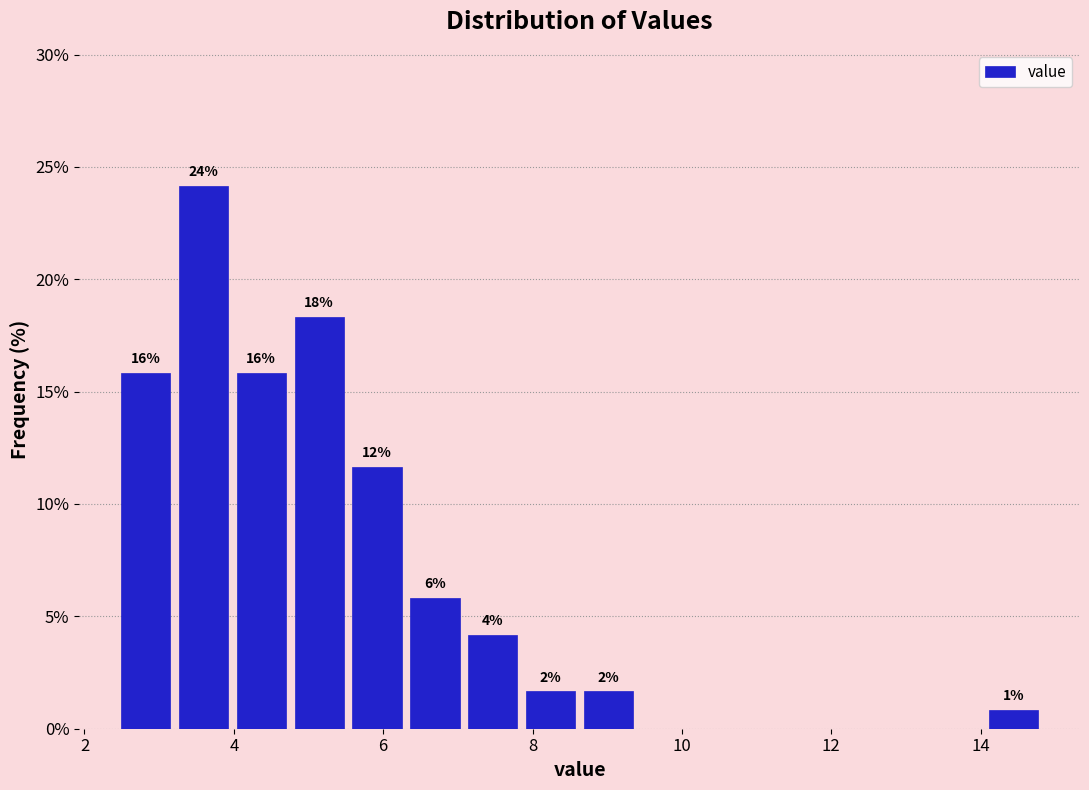

Around what value on the x-axis is the tallest bar? Give the approximate position of its centre, as read against the axis.

3.6